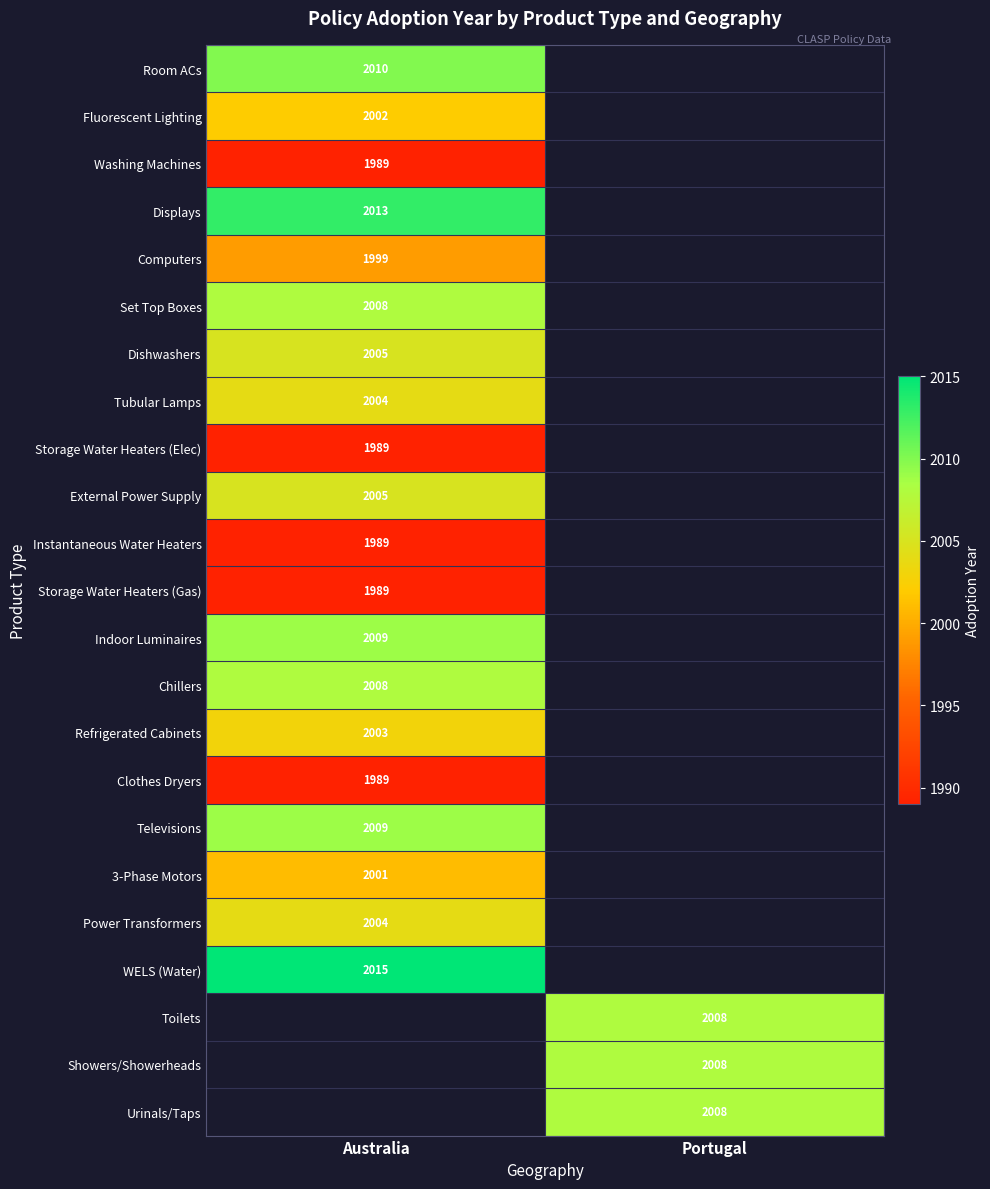

Is it true that Set Top Boxes equals 1379 at Australia?

False